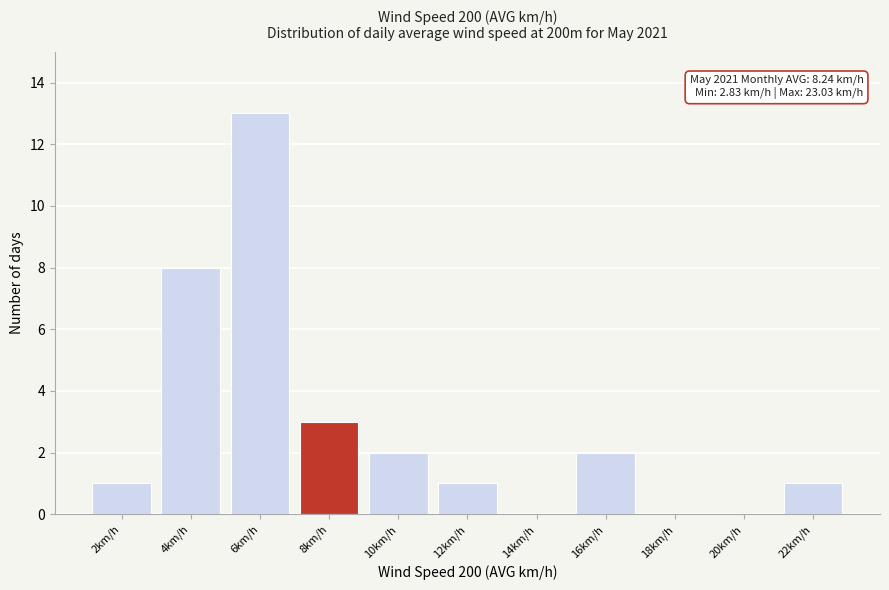

Reading left to right, what are all the values shown in this chart?

2km/h=1	4km/h=8	6km/h=13	8km/h=3	10km/h=2	12km/h=1	14km/h=0	16km/h=2	18km/h=0	20km/h=0	22km/h=1